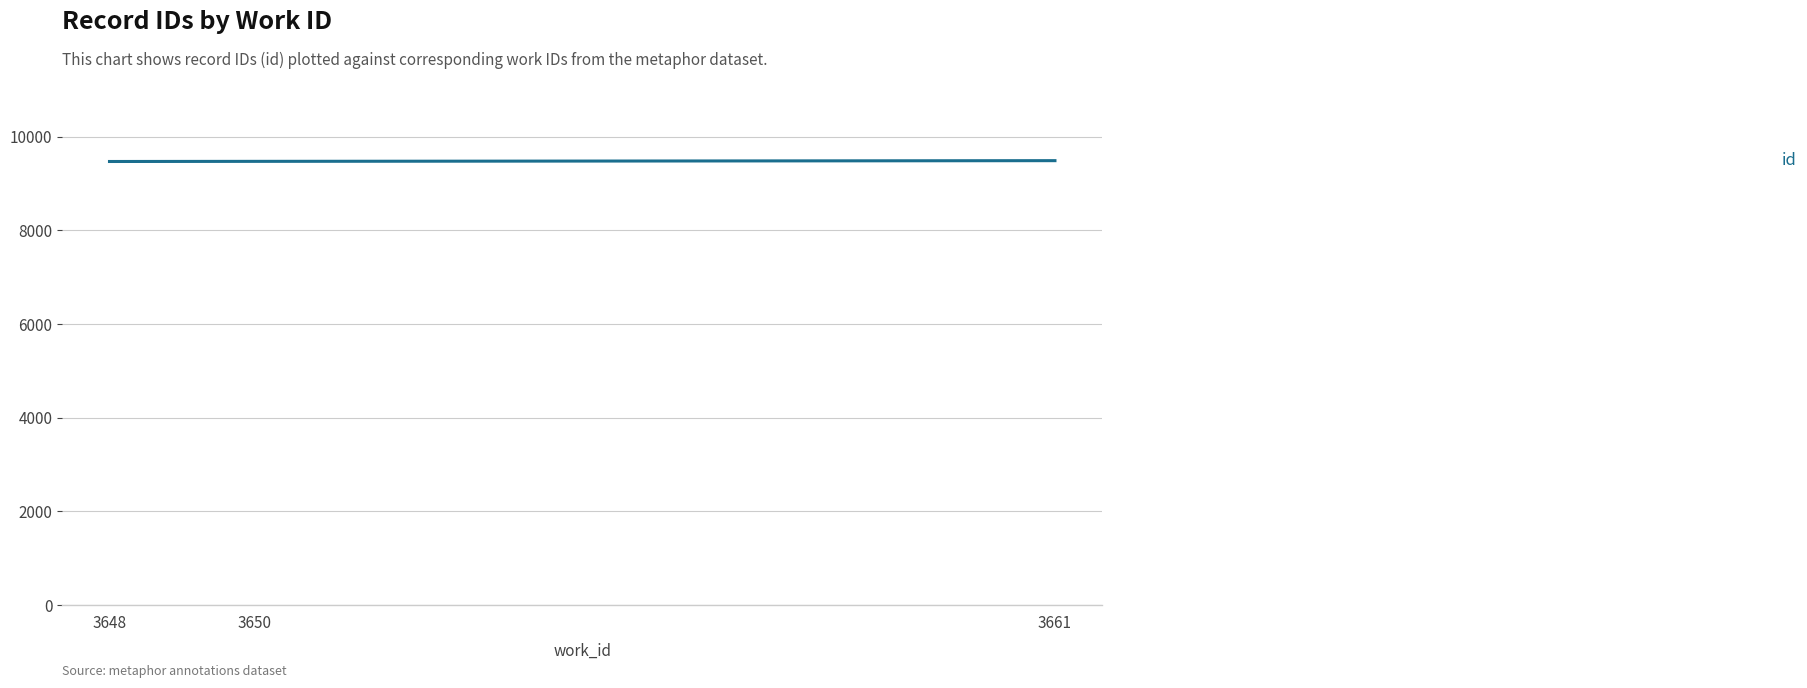

Read the value at 3650.

9474